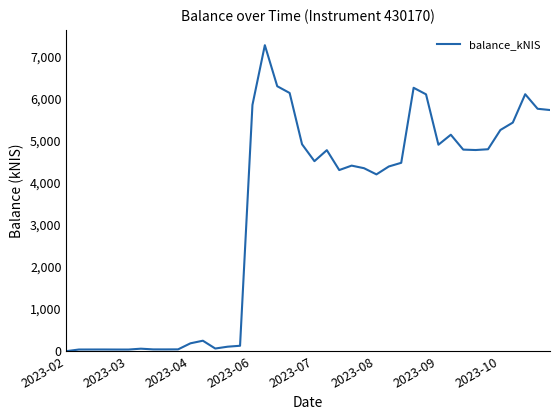

What is the greatest value displayed?

7283.7